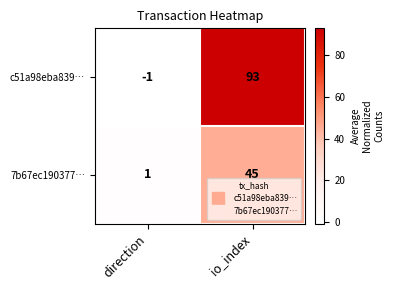

How many data points in 7b67ec190377… are less than 45?

1